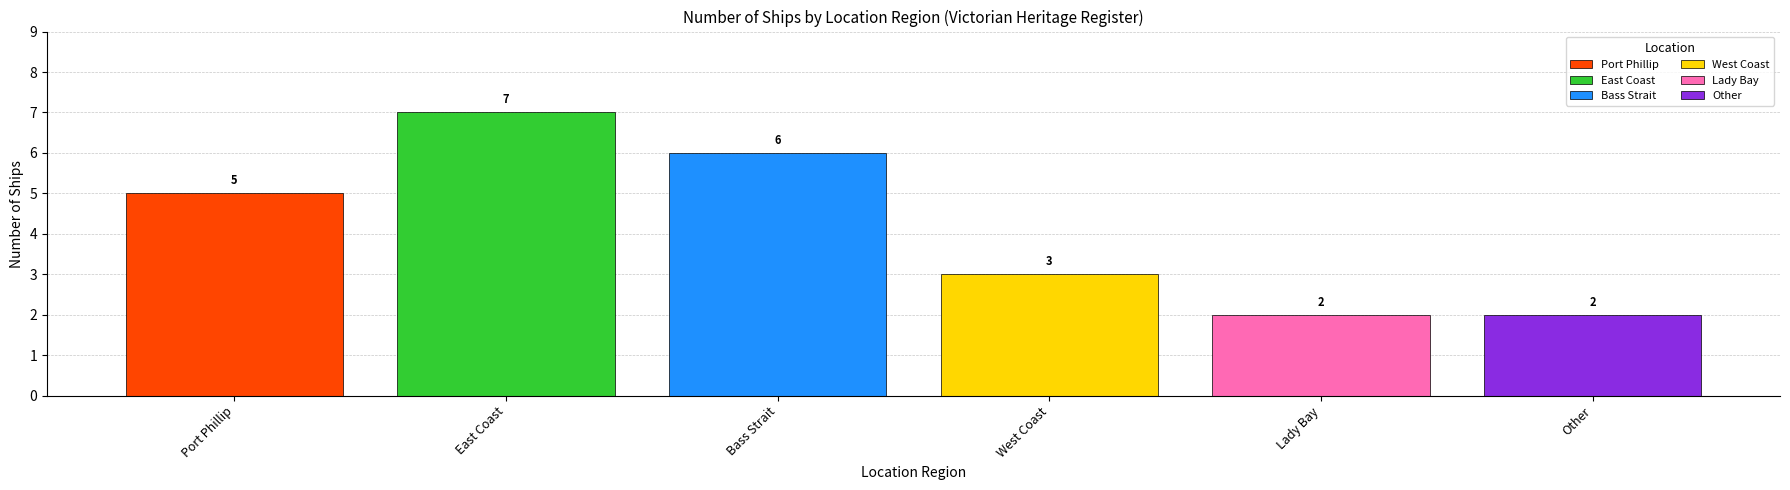

What is the maximum value shown in the chart?

7